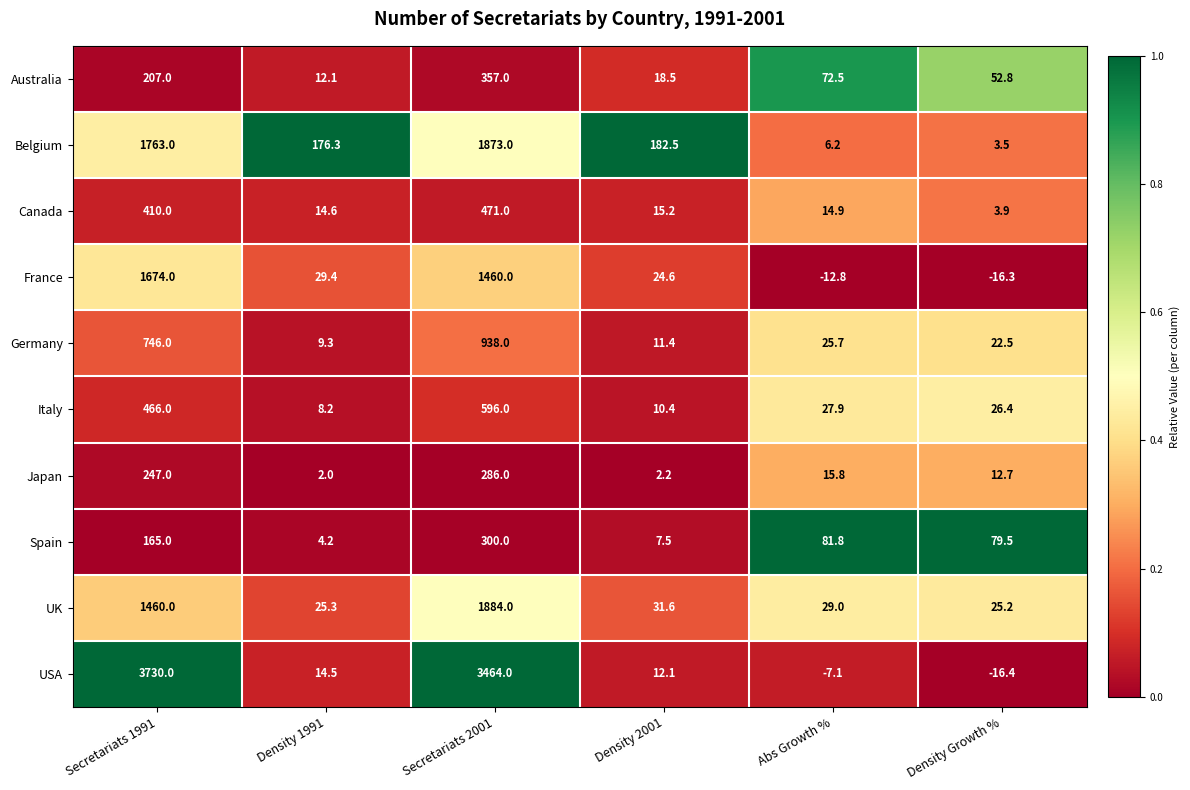

What is the total value across all series at Density Growth %?

193.8